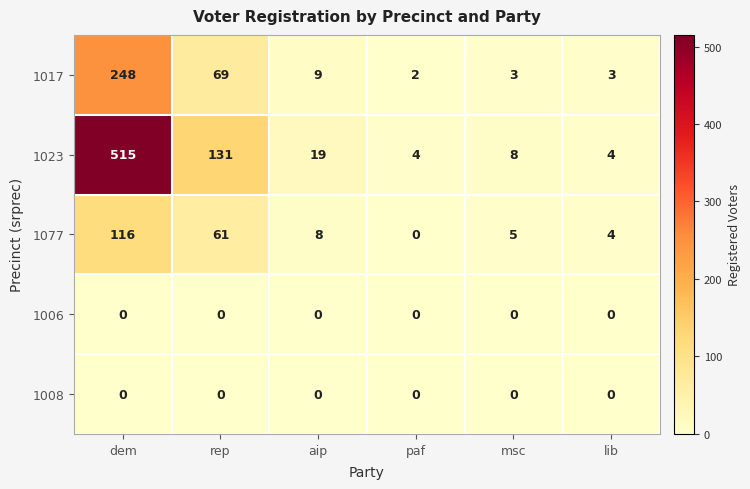

What is the difference between the 1023 values at paf and dem?

511